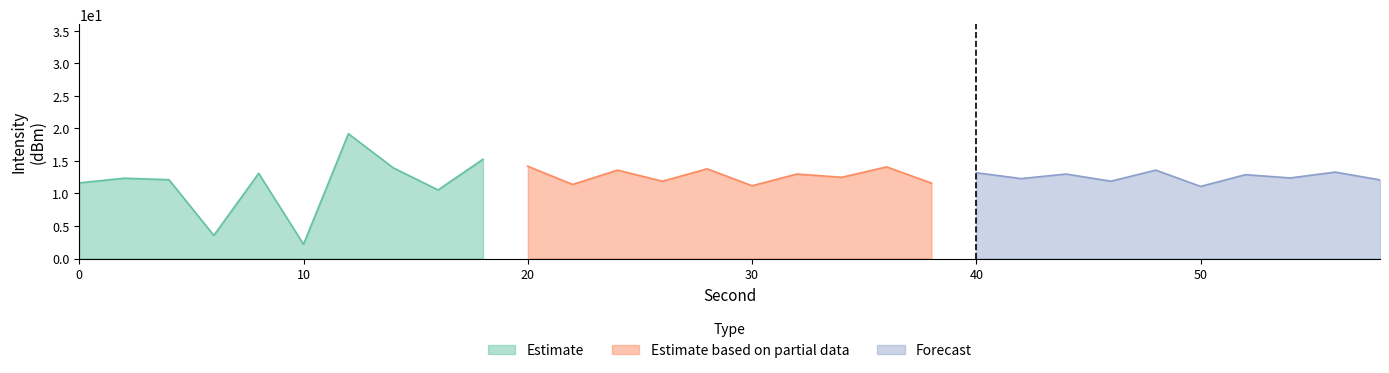

What is the highest value of the Estimate series?

19.2